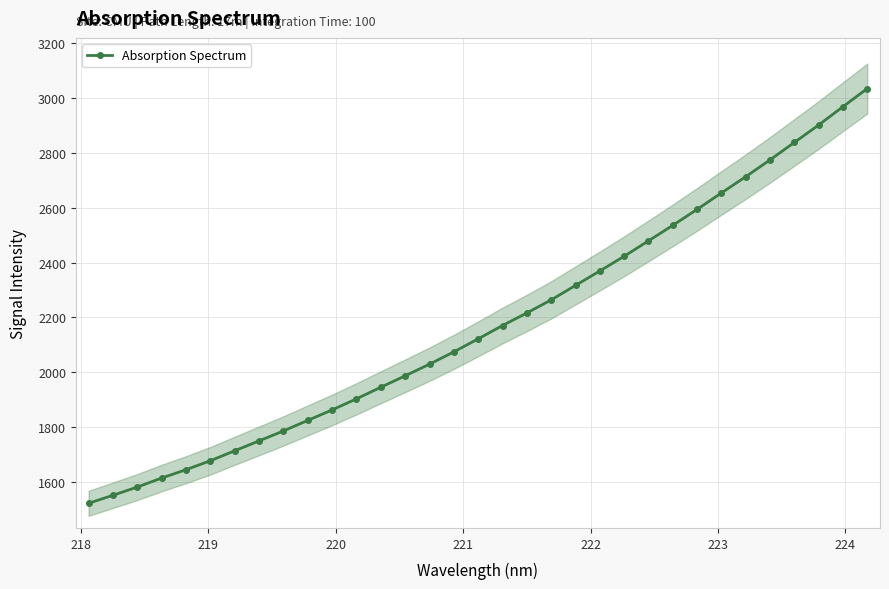

What is the difference between the maximum and minimum values?

1513.3